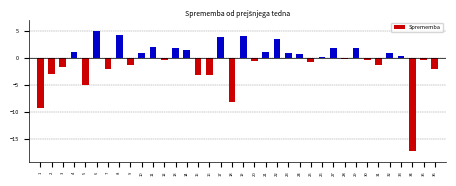

What is the change in value from 15 to 23?

+4.0